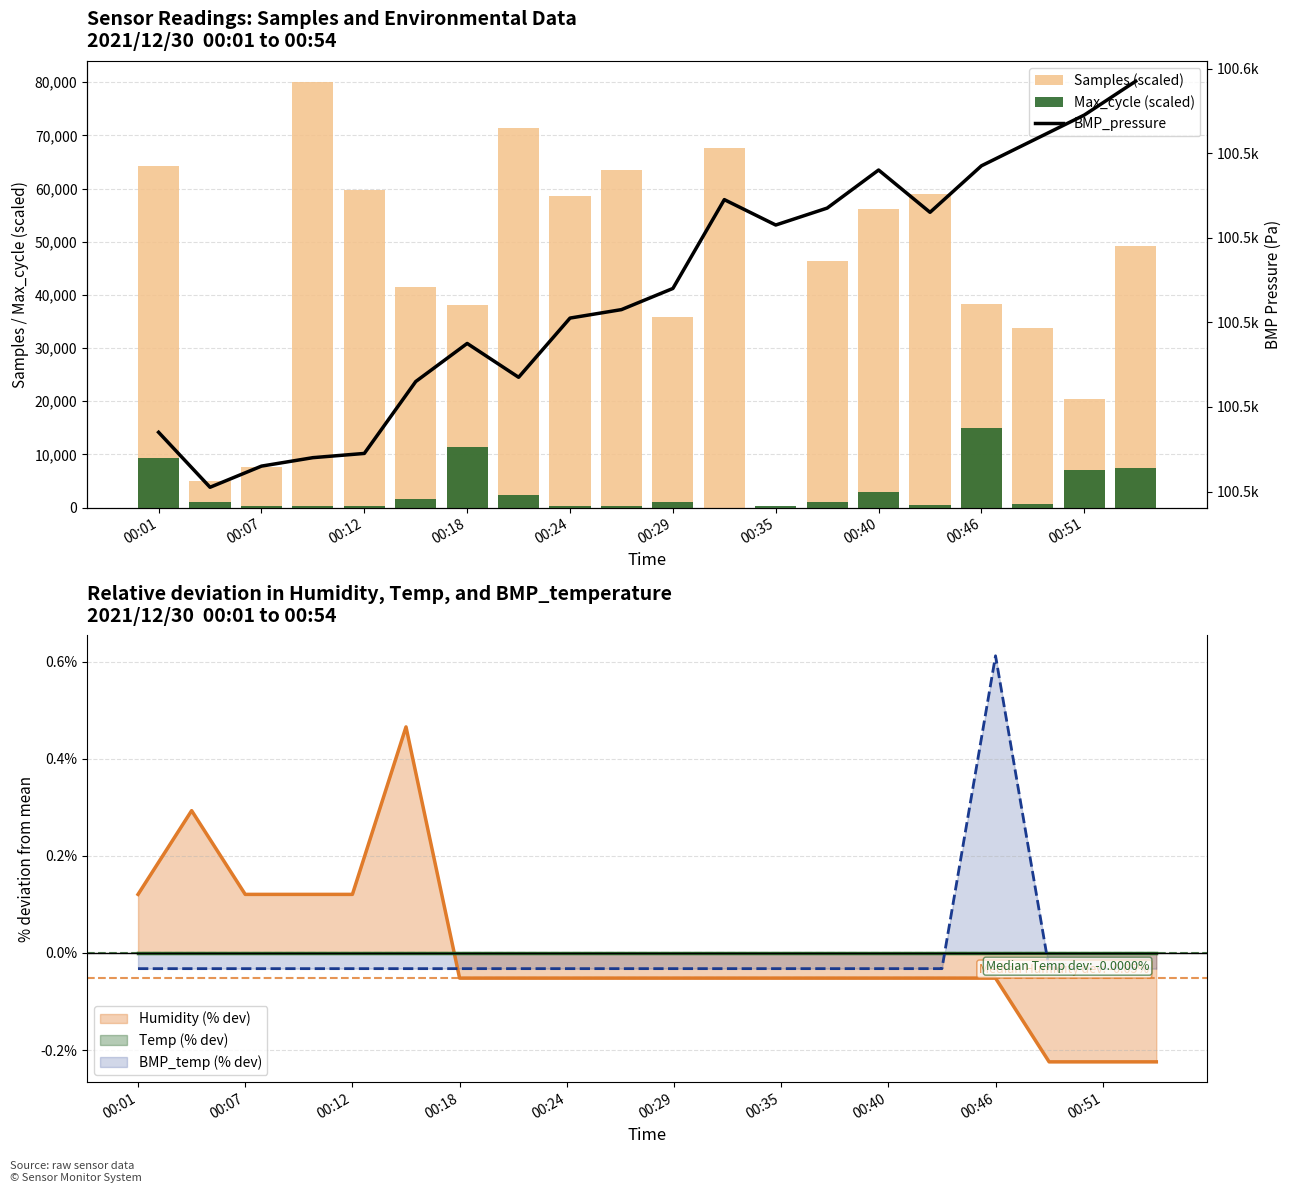

The value of Humidity (% dev) at 00:29 is -0.0. True or false?

False